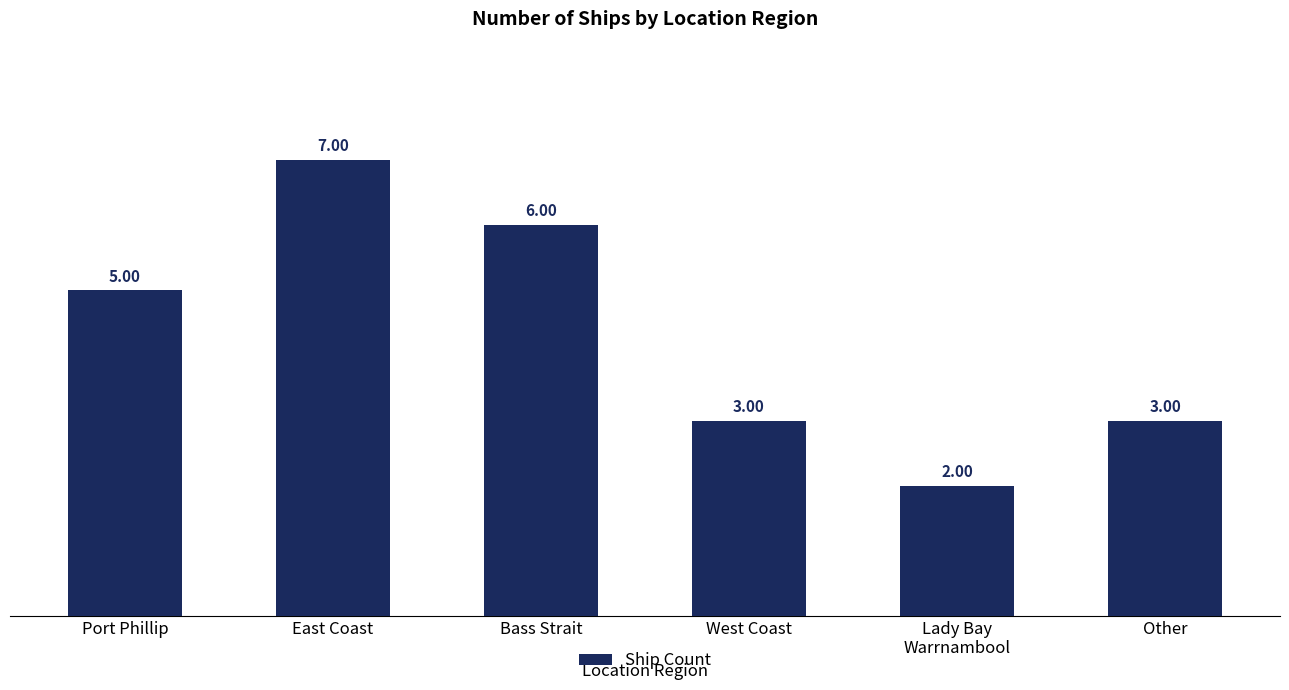

What is the change in value from Bass Strait to Other?

-3